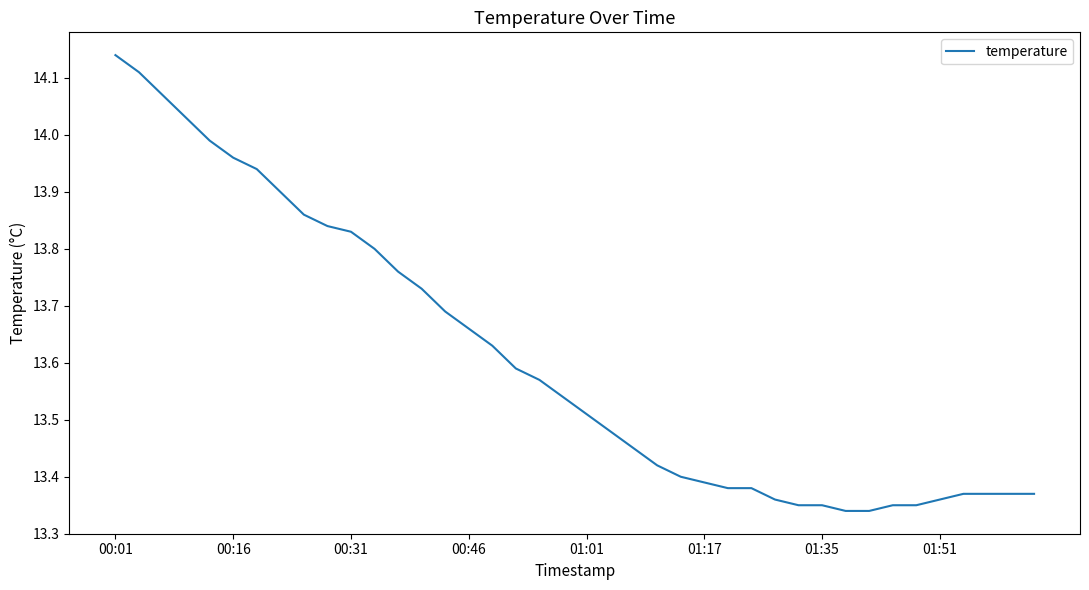

What is the difference between the maximum and minimum values?

0.8